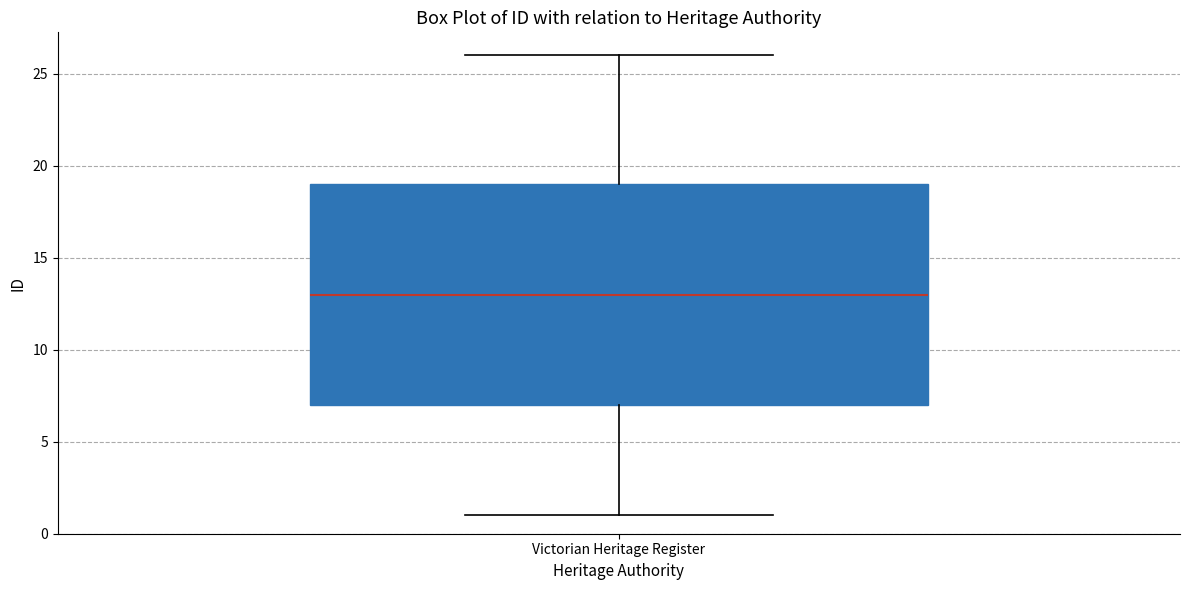

Where is the lower edge of the box for Victorian Heritage Register on the y-axis? The values are not printed on the chart, so give them approximately, as read against the axis.

7